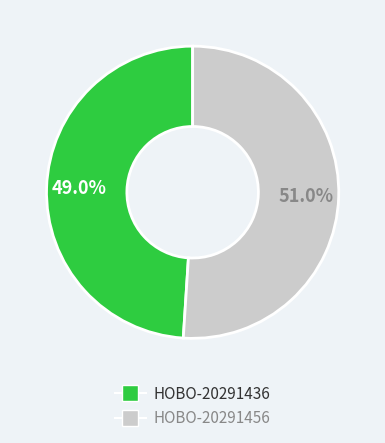

Rank the categories by value from lowest to highest.

HOBO-20291436, HOBO-20291456